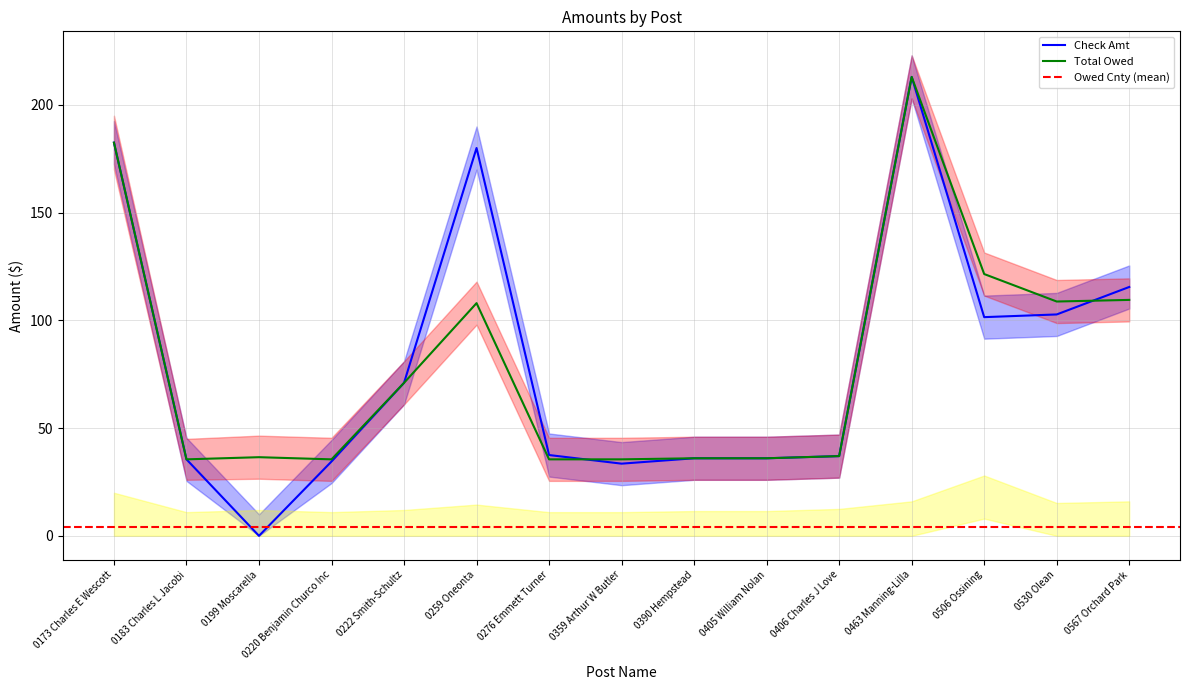

What is the difference between the second highest and minimum values in the Total Owed series?

147.0